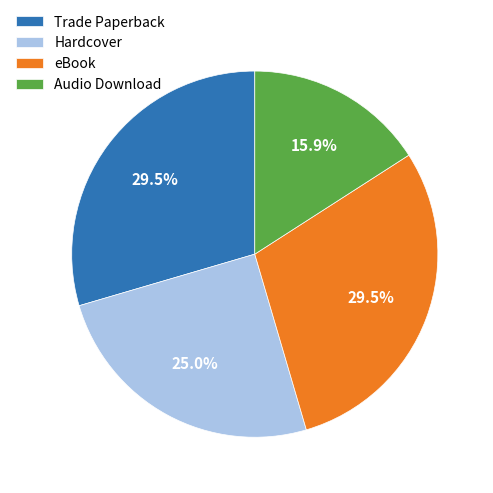

What percentage is NOT represented by Audio Download?

84.1%